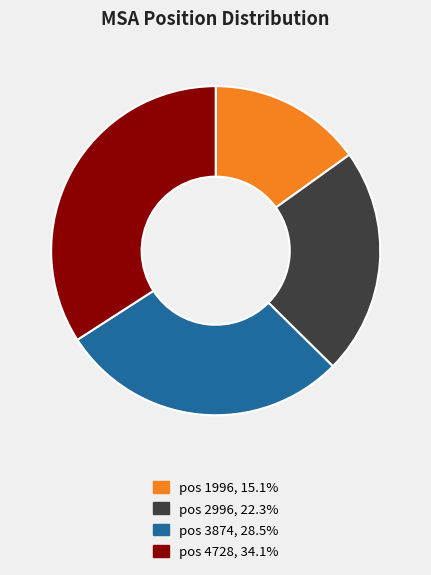

Is it true that pos 3874 is 22% of the pie?

False